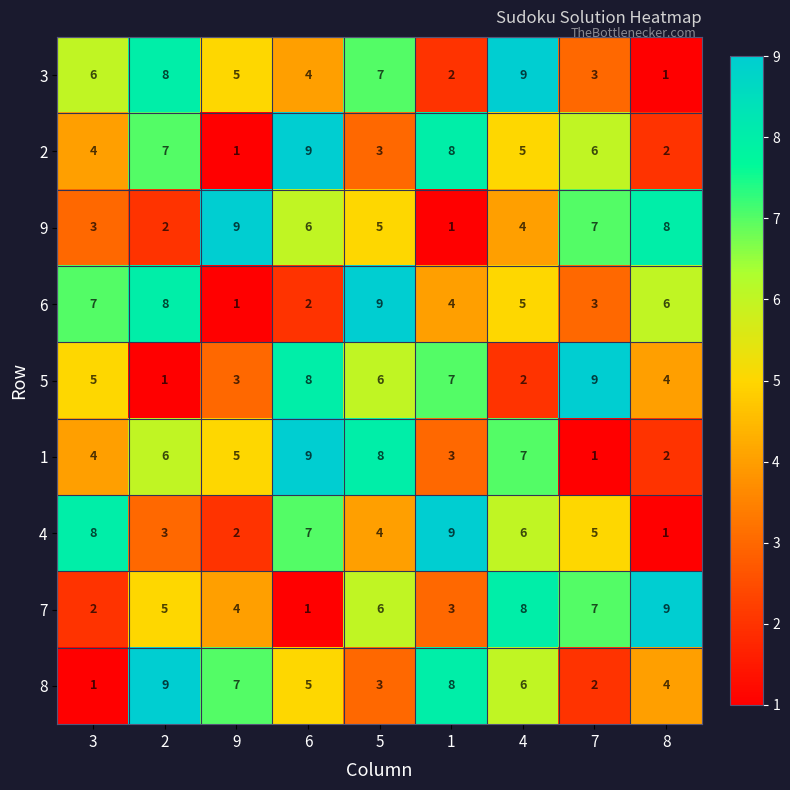

The 4 series shows 1 at 8. True or false?

True